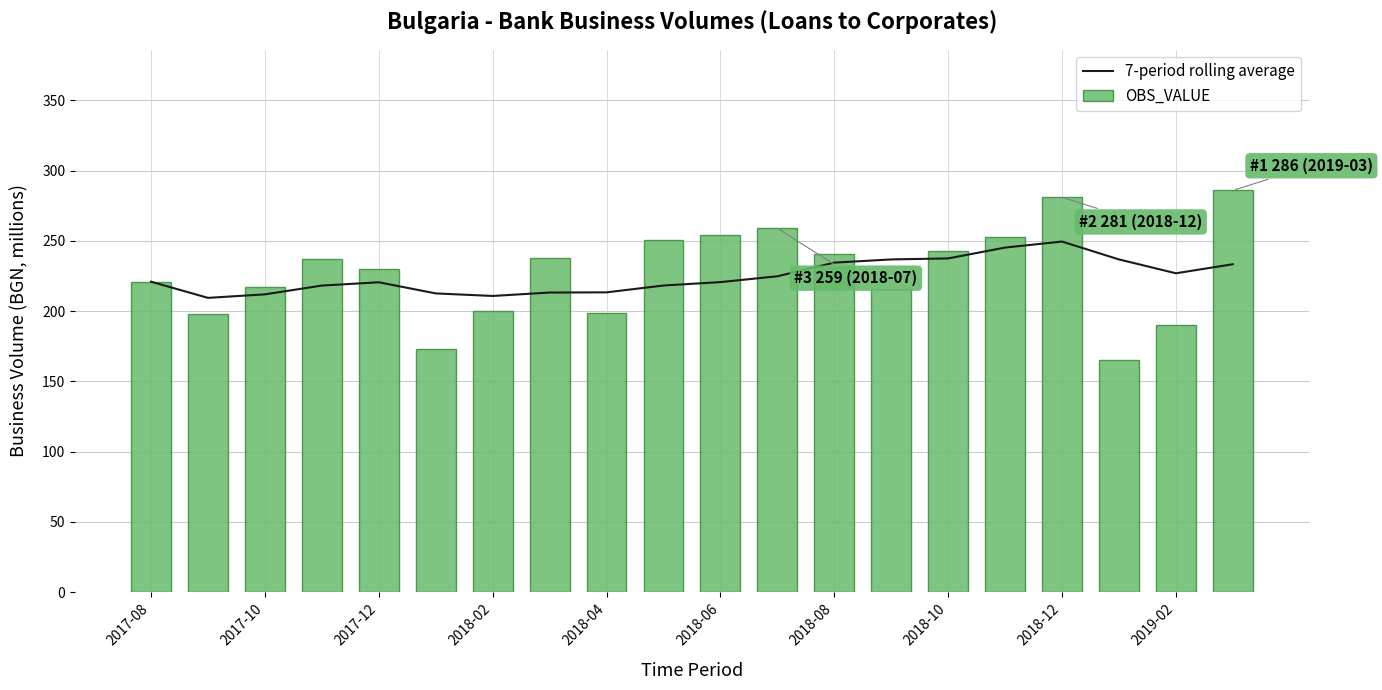

What is the minimum value for 7-period rolling average?

209.5